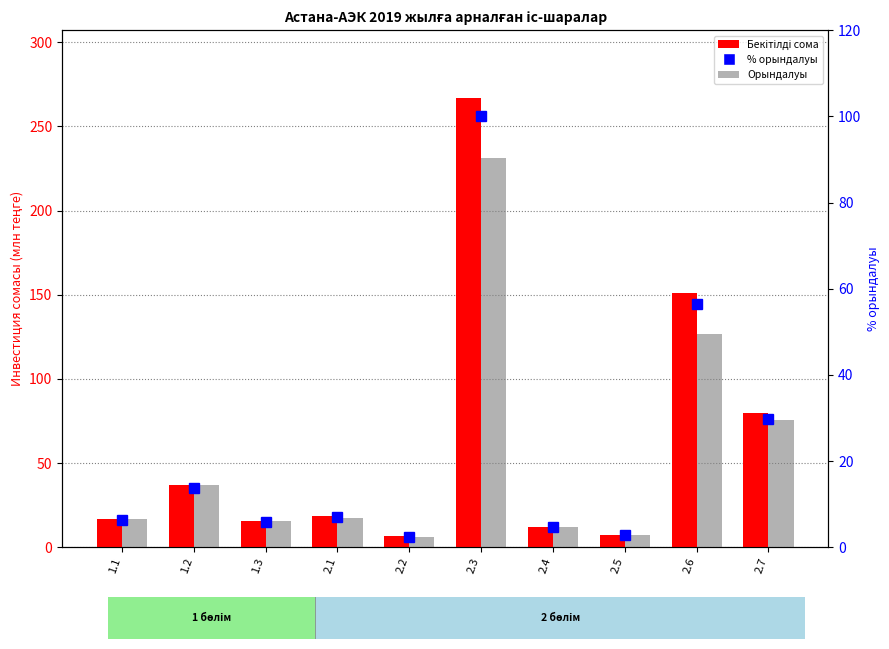

Rank the categories by % орындалуы value from lowest to highest.

2.2, 2.5, 2.4, 1.3, 1.1, 2.1, 1.2, 2.7, 2.6, 2.3